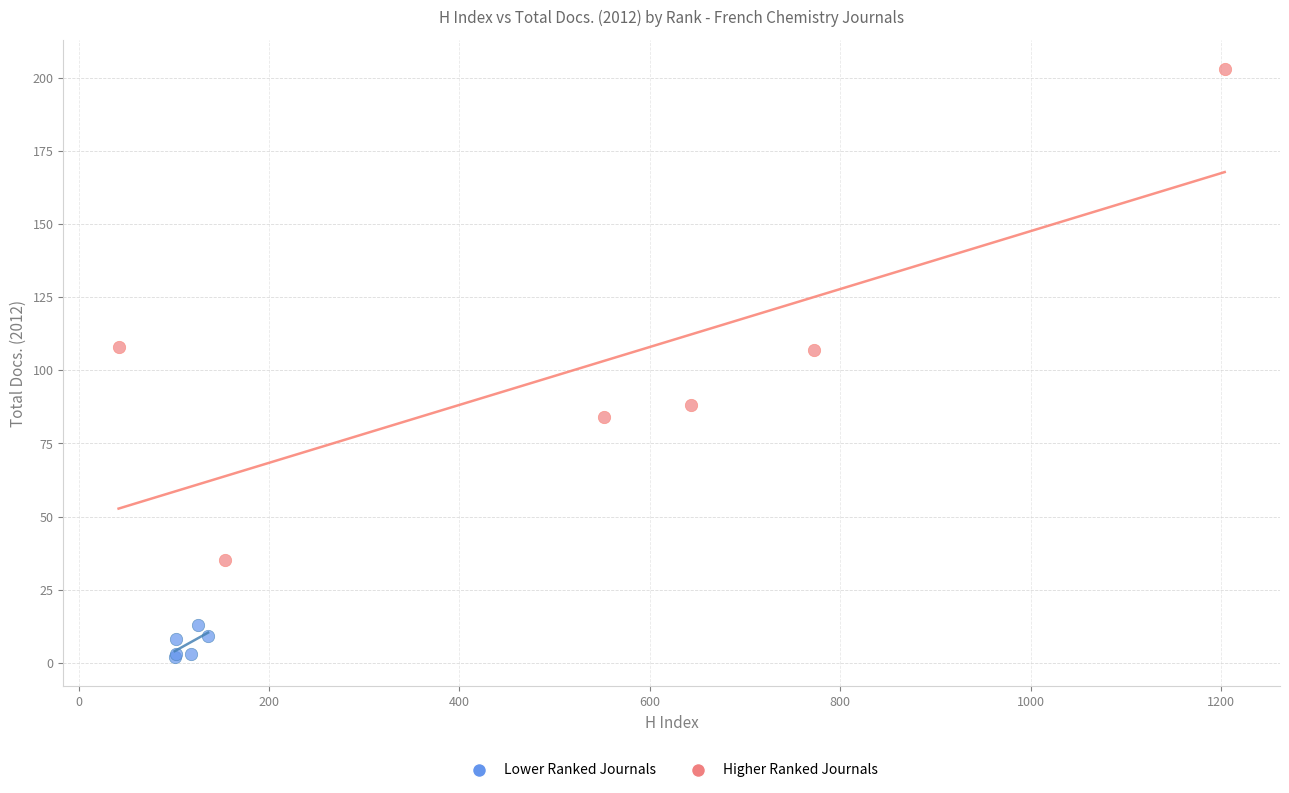

Which series contains the highest Y value?

Higher Ranked Journals